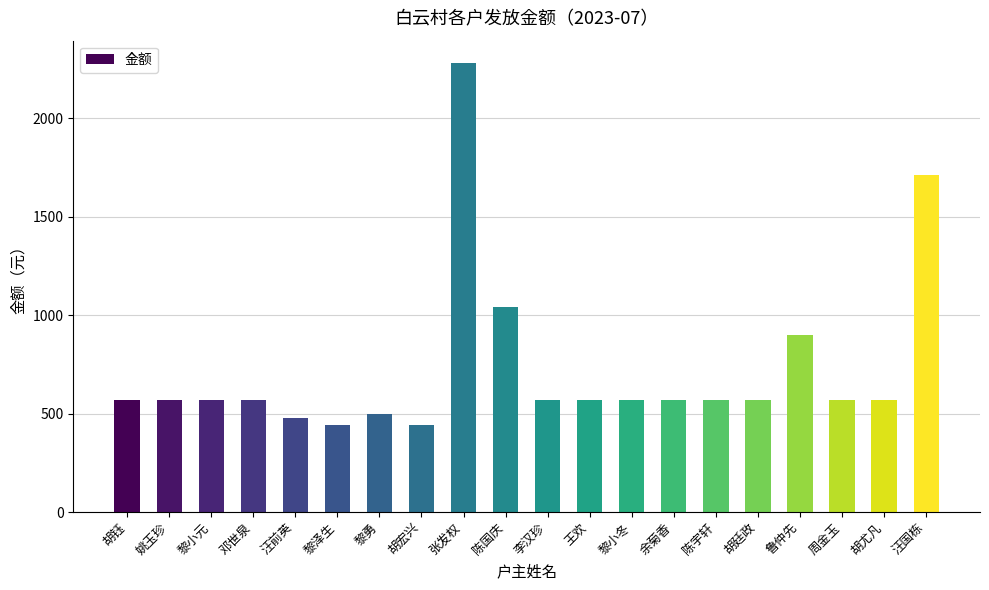

Read the value at 胡宏兴.

440